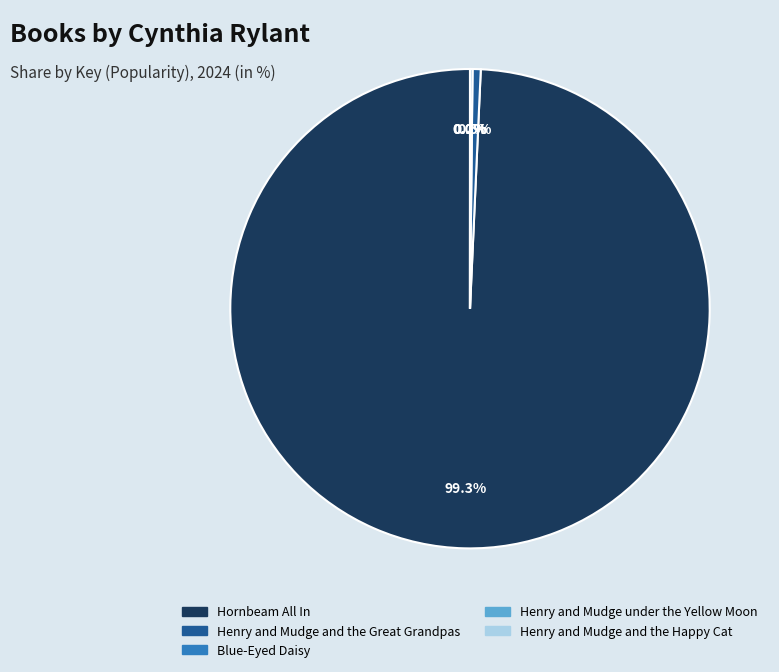

Which category has the biggest portion of the pie?

Hornbeam All In